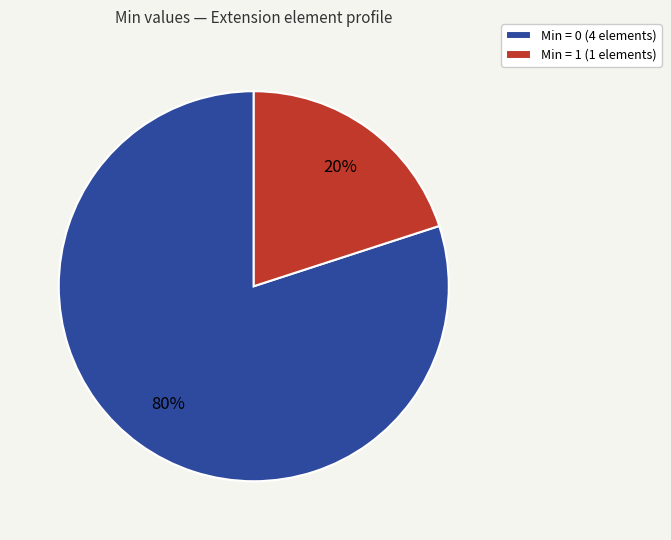

What is the smallest slice in the pie chart?

Min = 1 (1 elements)